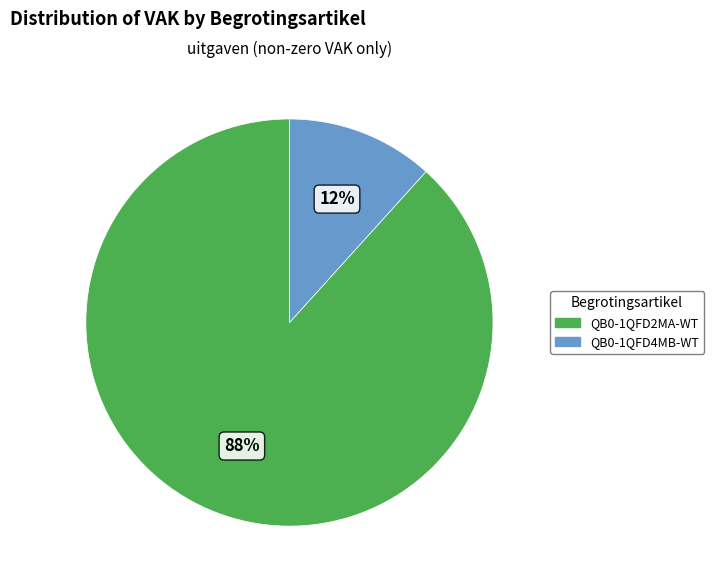

To the nearest percent, what is the average slice percentage?

50%